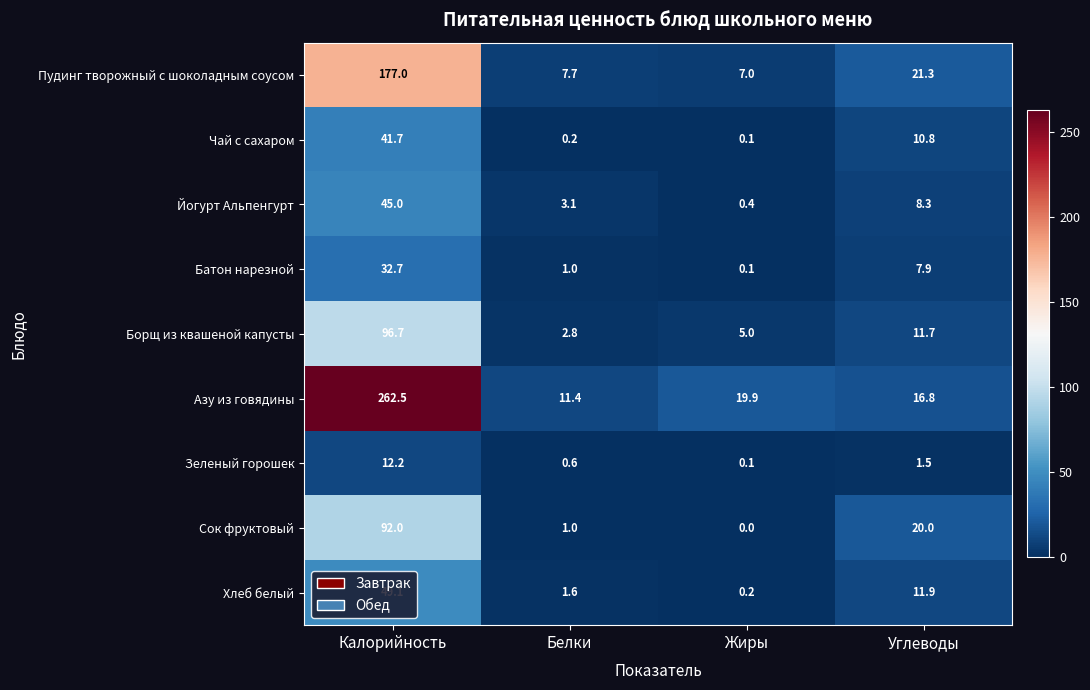

What is the total value across all series at Углеводы?

110.2